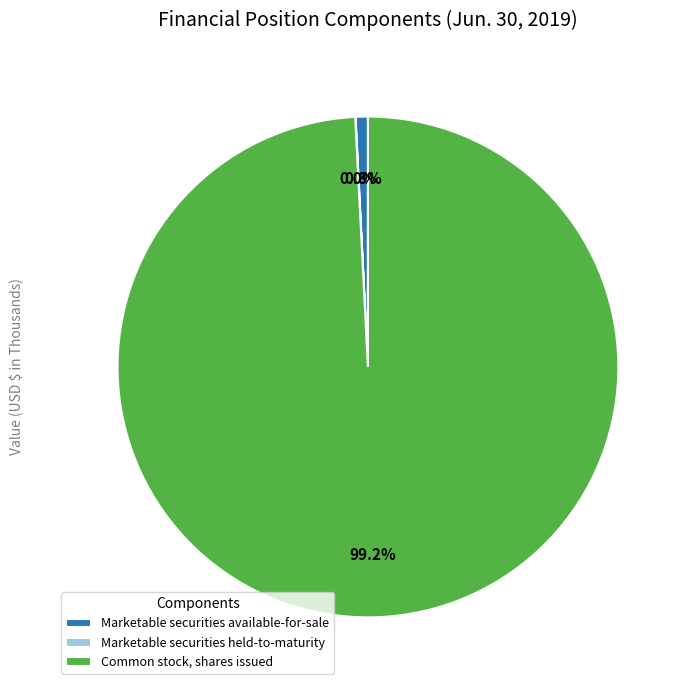

The Marketable securities available-for-sale slice represents 1% of the pie. True or false?

True